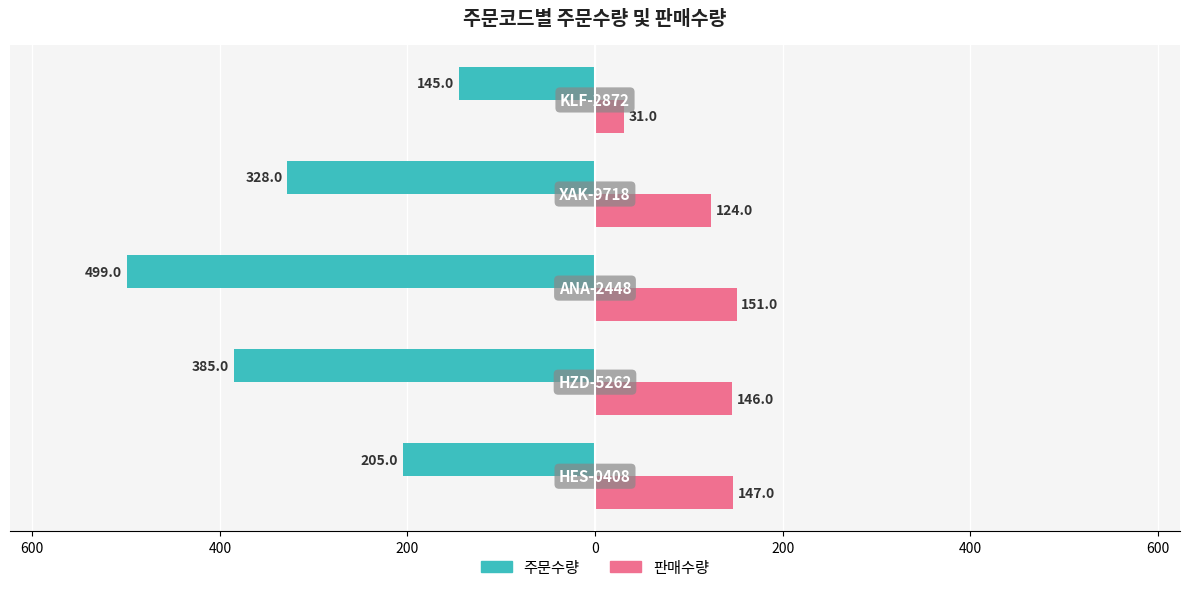

What is the sum of all 판매수량 values?

599